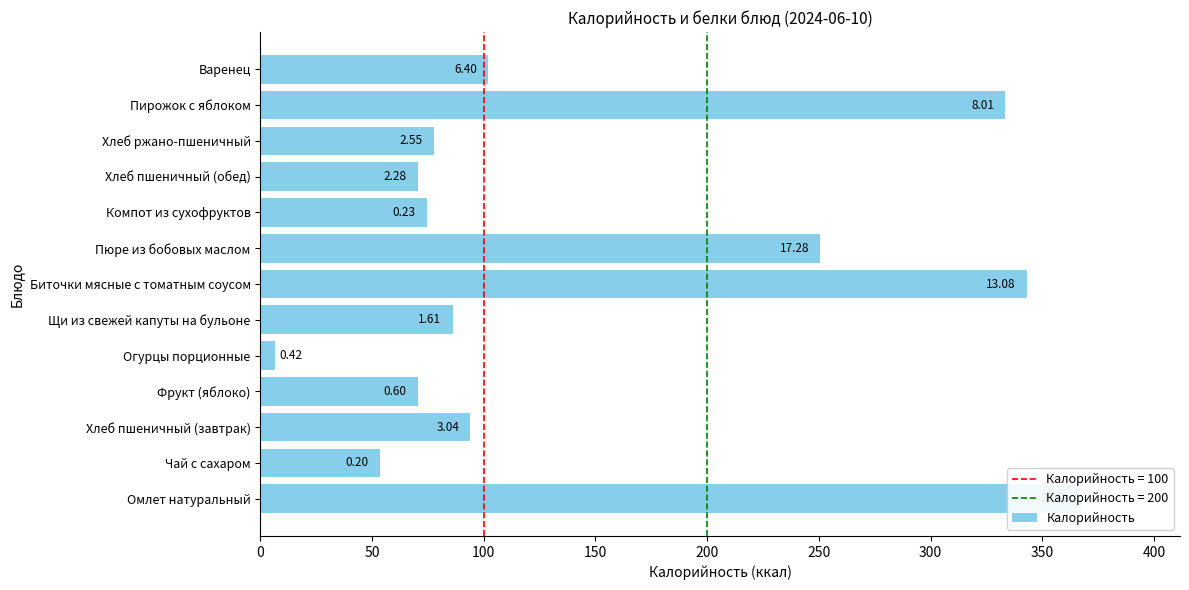

What is the value of the 13th bar from the left?

102.0